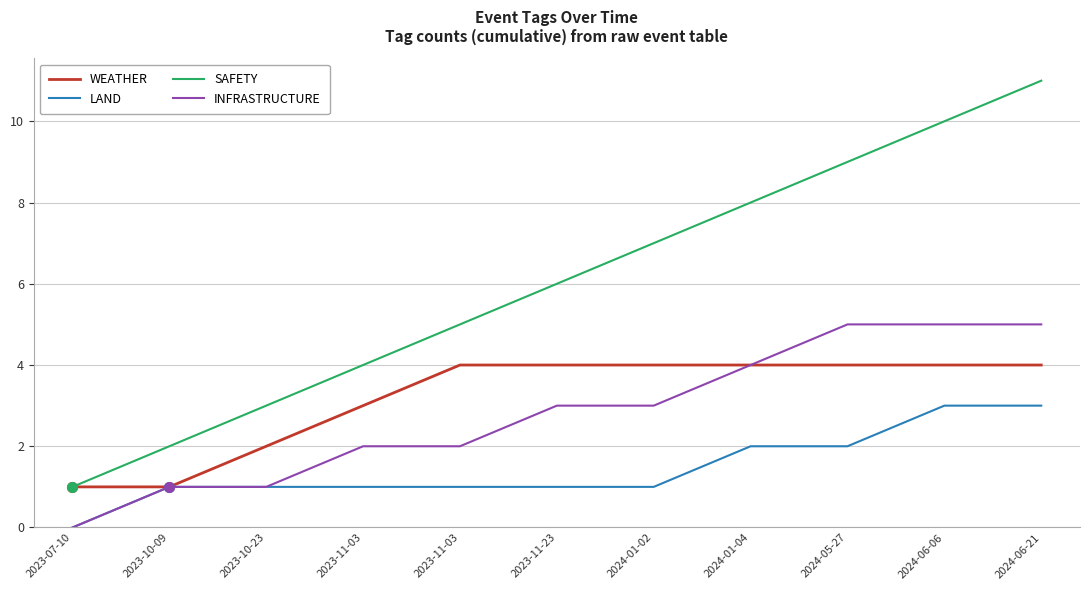

At which label does SAFETY first exceed 6?

2024-01-02